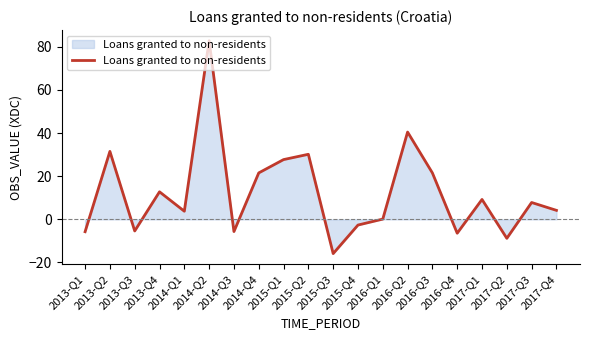

True or false: the data shows 4.2 at 2017-Q4.

True